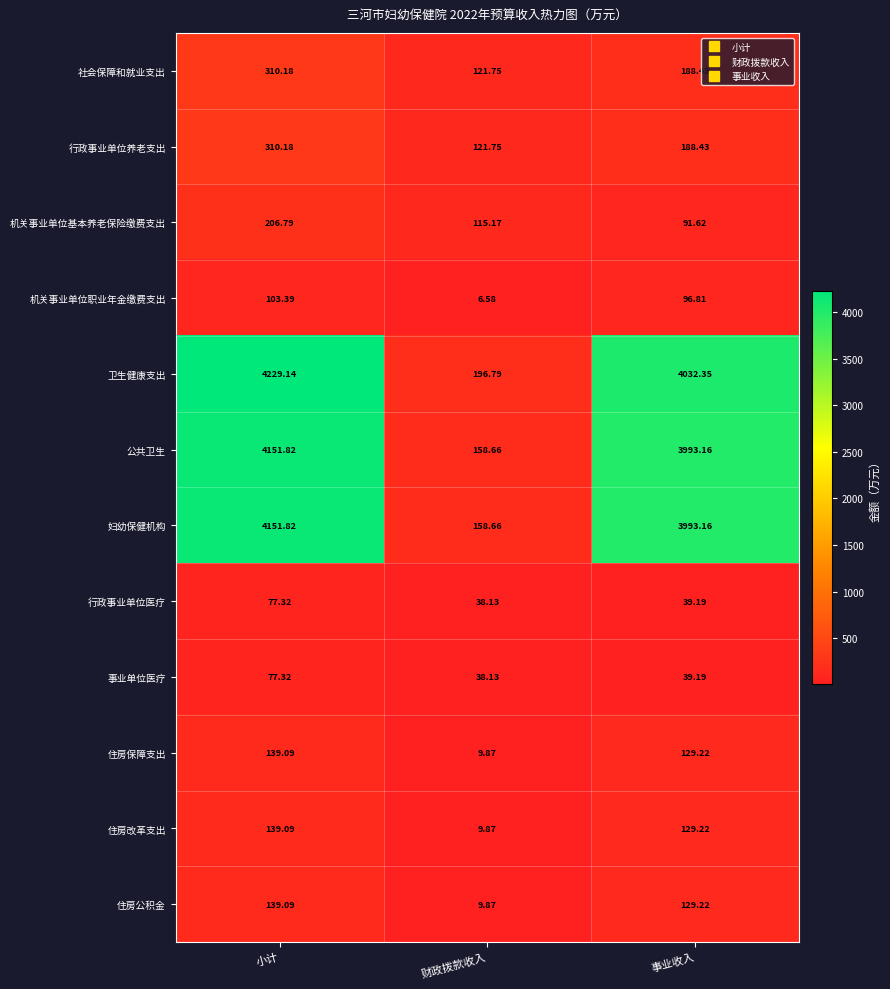

At which label does 住房公积金 first exceed 129?

小计